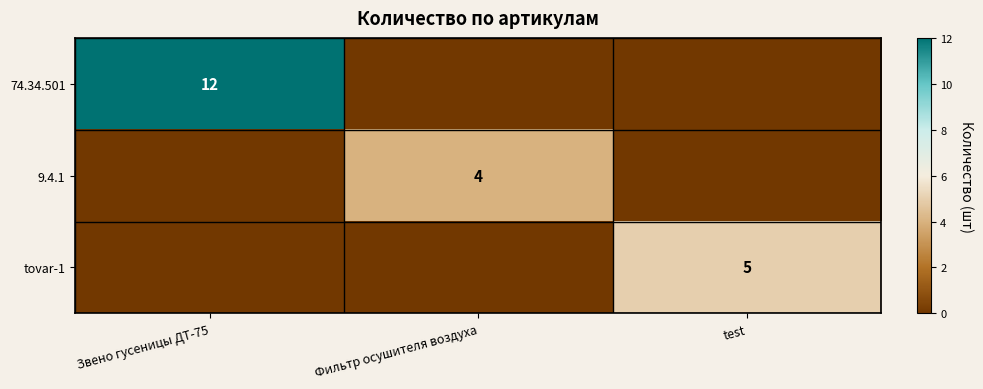

The value of 9.4.1 at Фильтр осушителя воздуха is 4. True or false?

True